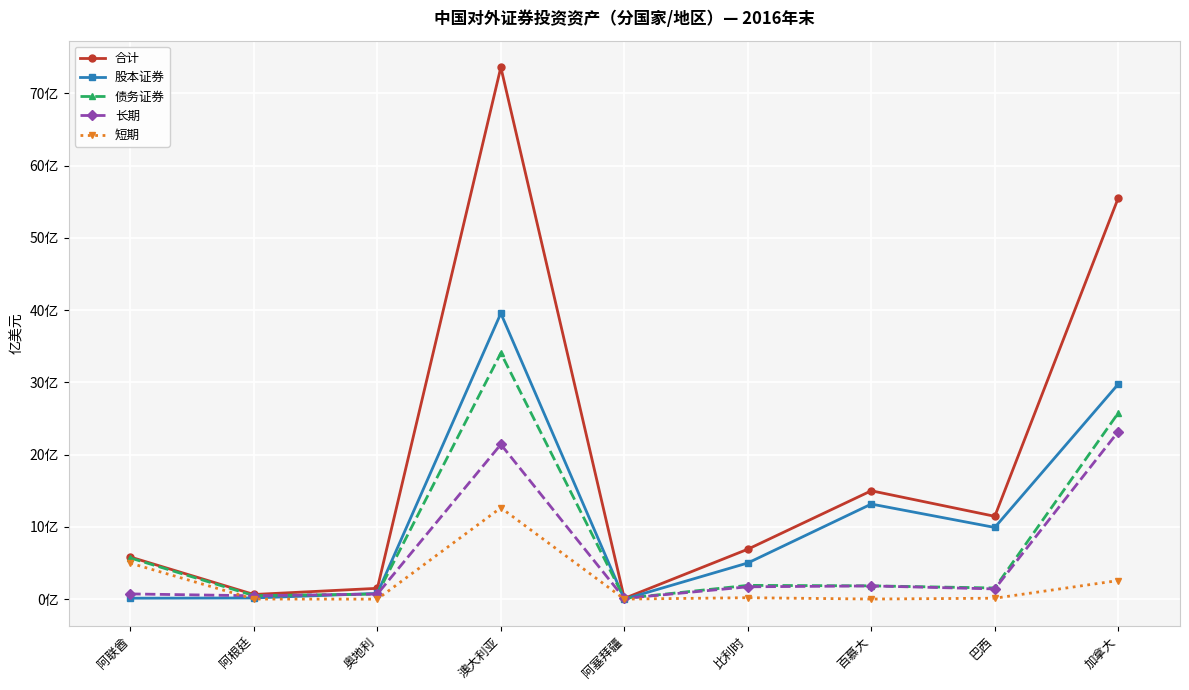

True or false: 短期 and 合计 intersect in this chart.

False